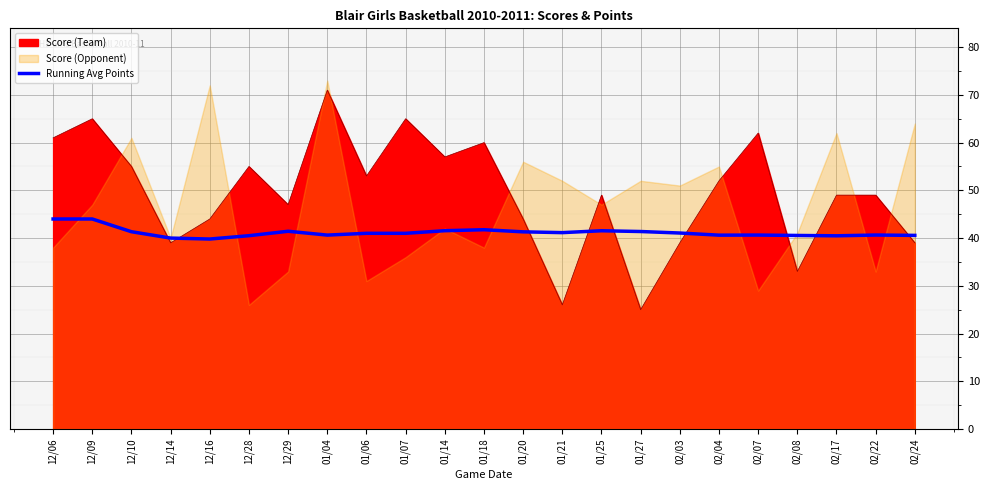

How many points are lower than both their immediate neighbors (excluding endpoints)?

5